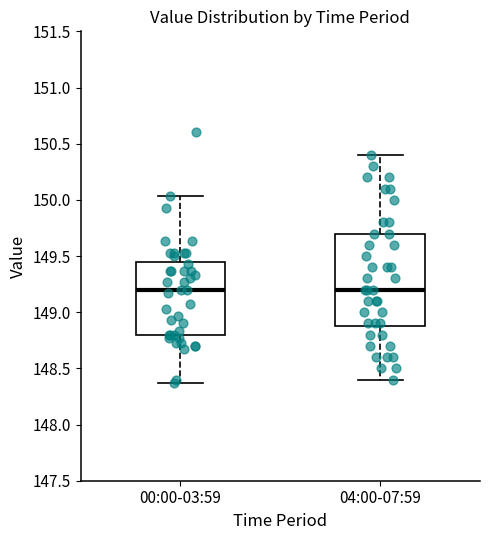

Where is the lower edge of the box for 00:00-03:59 on the y-axis? The values are not printed on the chart, so give them approximately, as read against the axis.

148.80